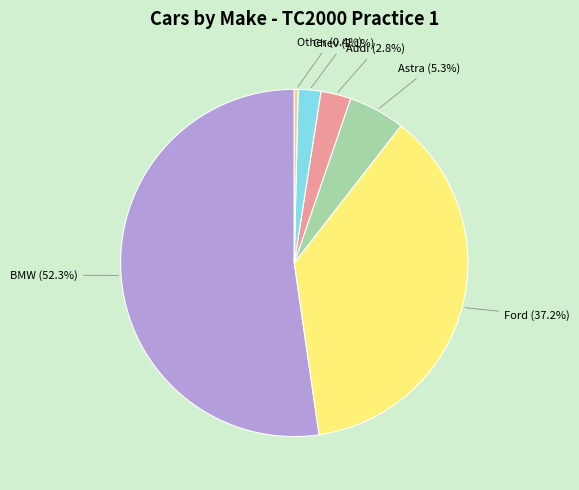

How many segments does this pie chart have?

6